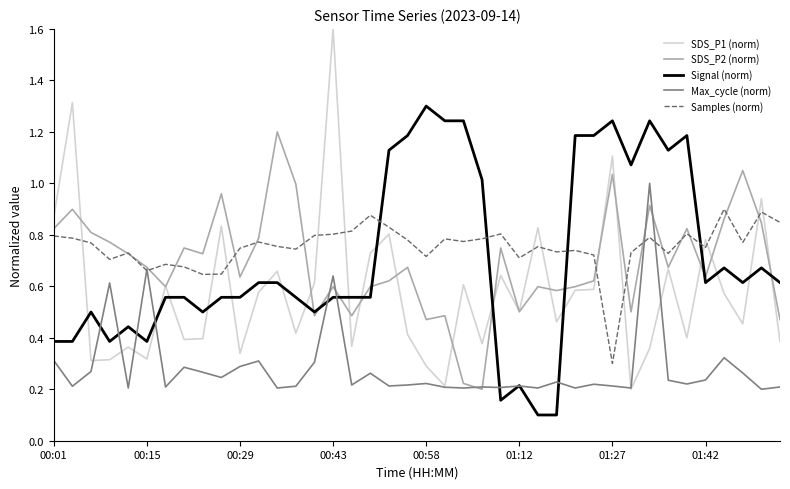

Count the number of data series in this chart.

5